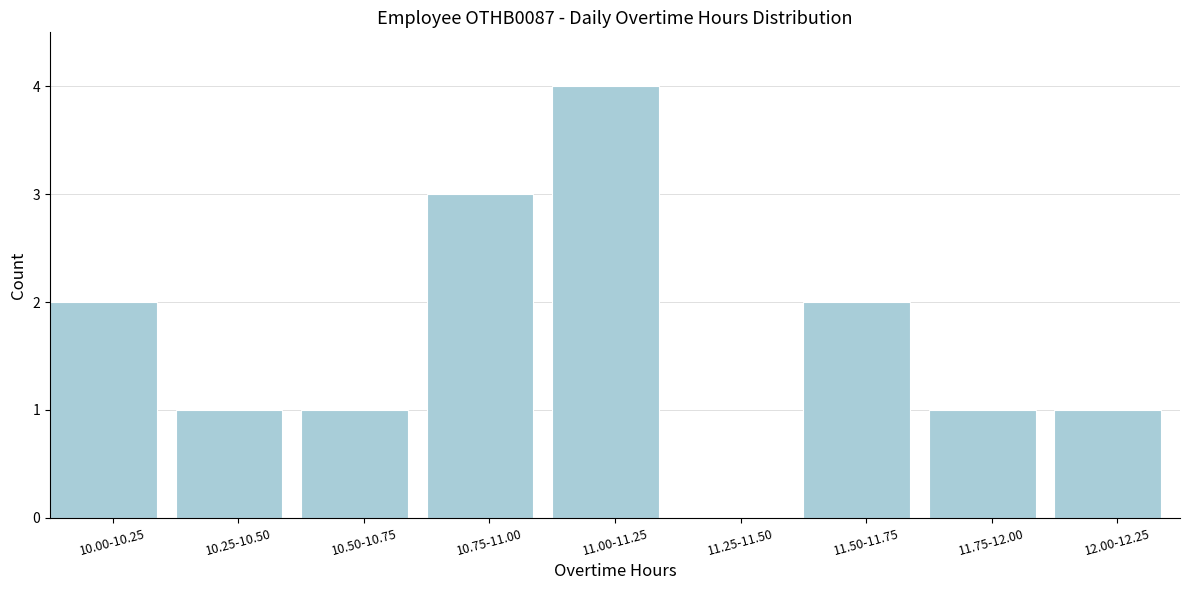

Reading right to left, extract all data points from this chart.

12.00-12.25=1	11.75-12.00=1	11.50-11.75=2	11.25-11.50=0	11.00-11.25=4	10.75-11.00=3	10.50-10.75=1	10.25-10.50=1	10.00-10.25=2